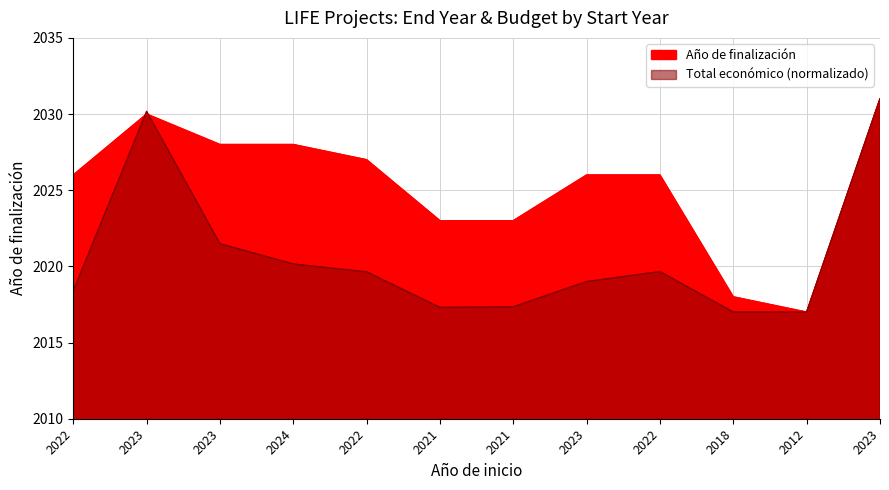

List the labels in order of Año de finalización value, largest first.

2023, 2023, 2023, 2024, 2022, 2022, 2023, 2022, 2021, 2021, 2018, 2012